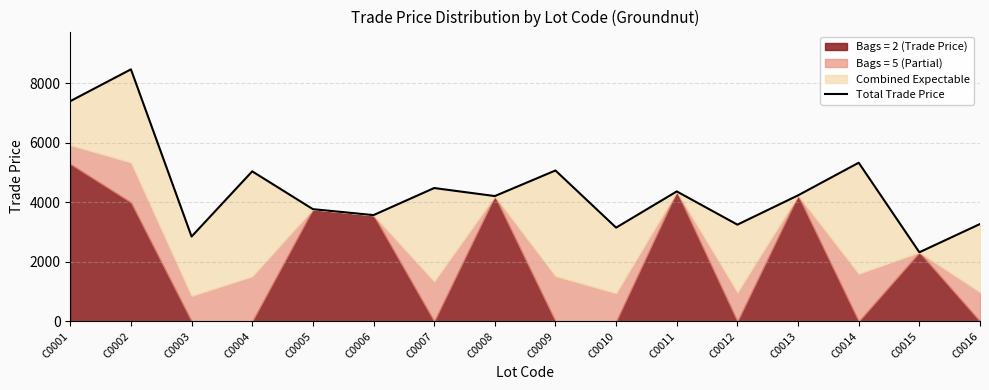

At which label is the value closest to 5394?

C0014